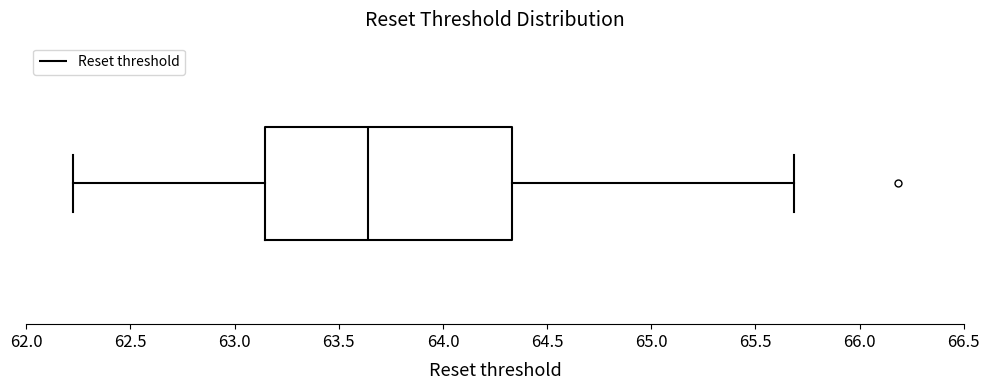

Read this box plot against the x-axis: the position of the median line, the range covered by the box, and the ends of both whiskers. The values are not printed on the chart, so give them approximately, as read against the axis.

median 63.65, box 63.15 to 64.35, whiskers 62.25 to 65.70